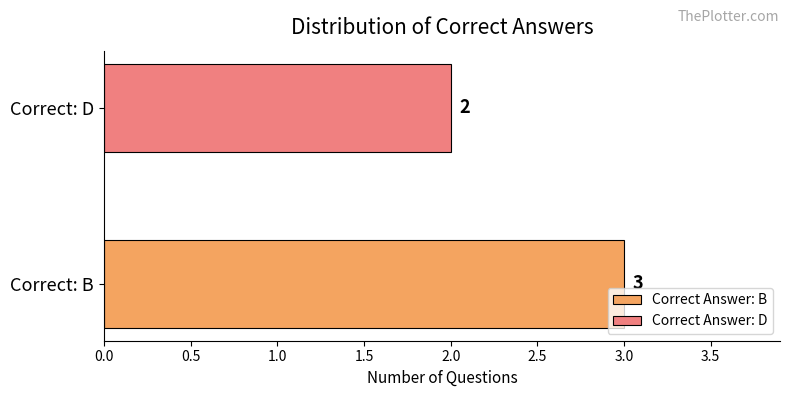

Rank the categories by value from highest to lowest.

Correct: B, Correct: D